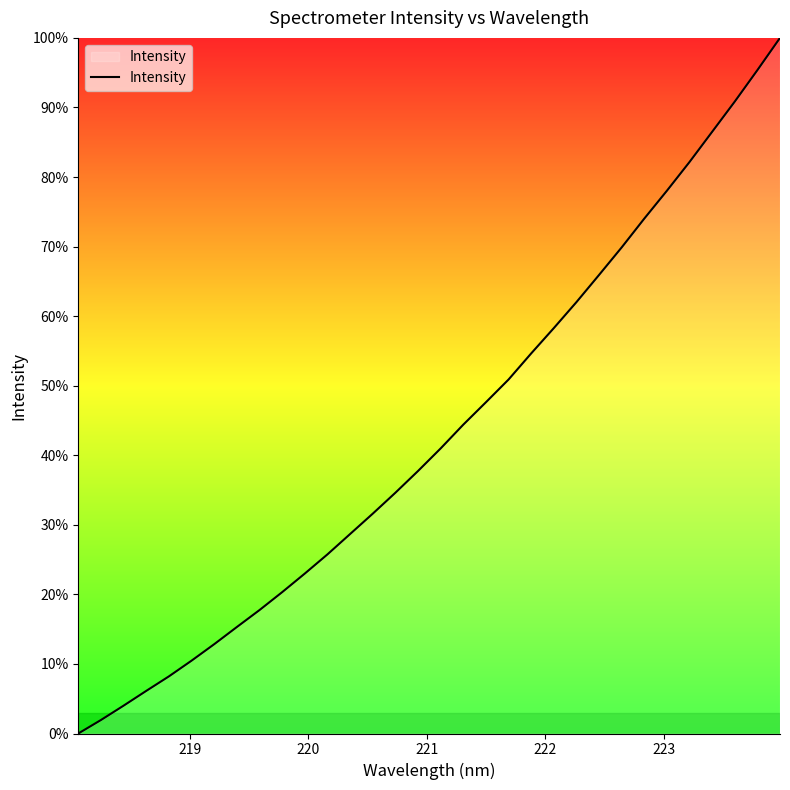

Count the number of data series in this chart.

1